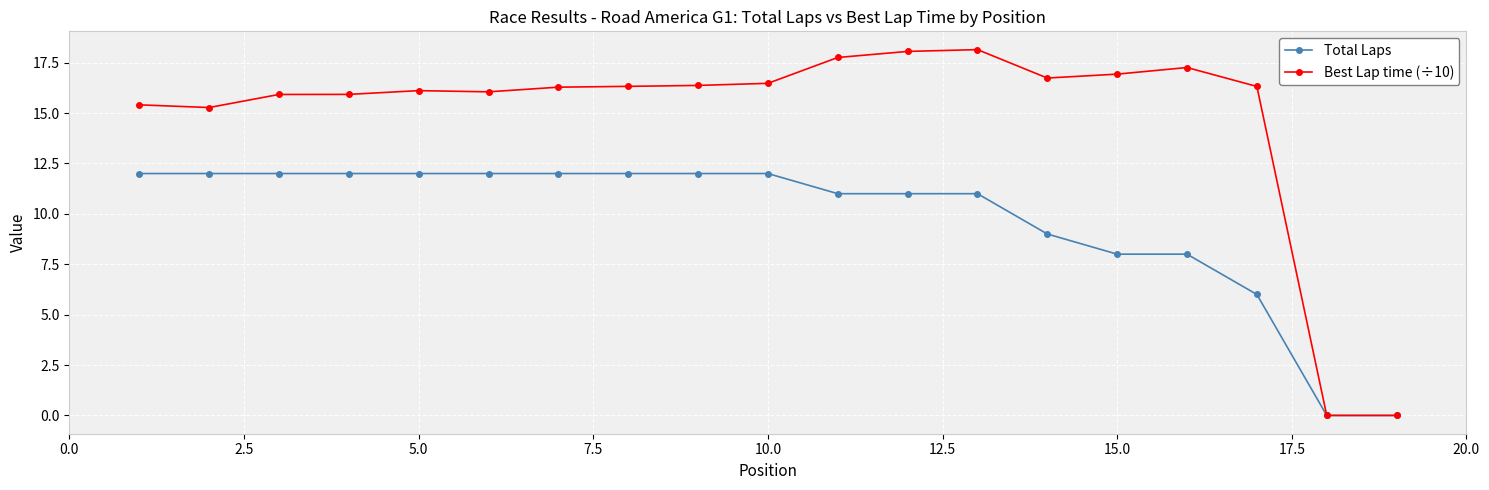

List the series in order of their overall mean, highest first.

Best Lap time (÷10), Total Laps